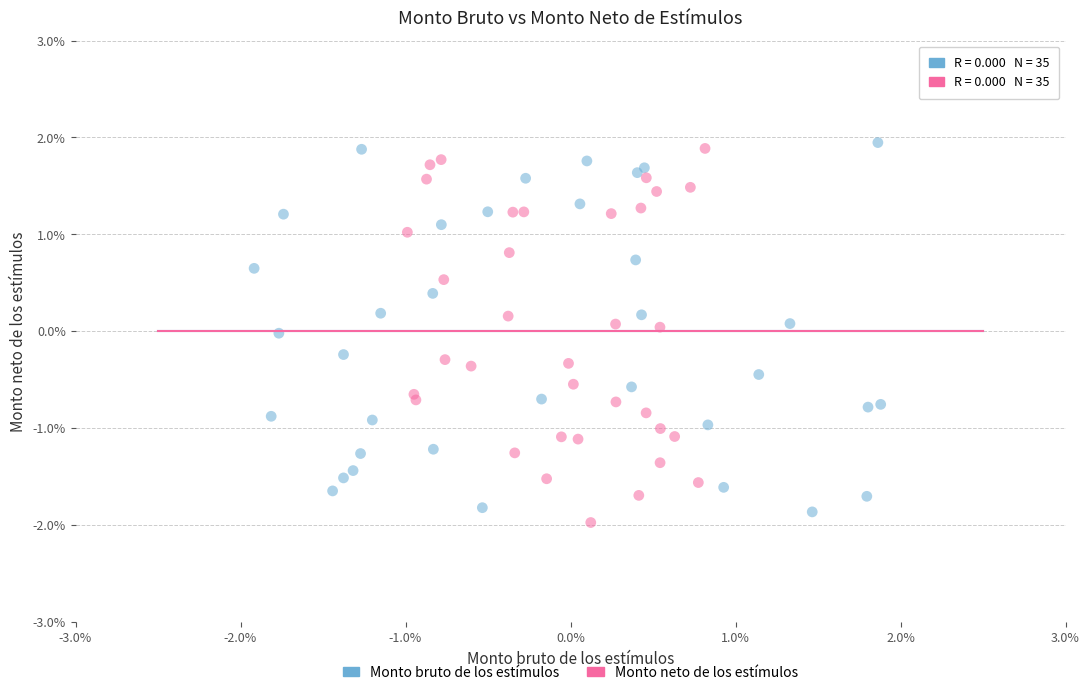

Which series reaches the maximum Y coordinate?

Monto bruto de los estímulos